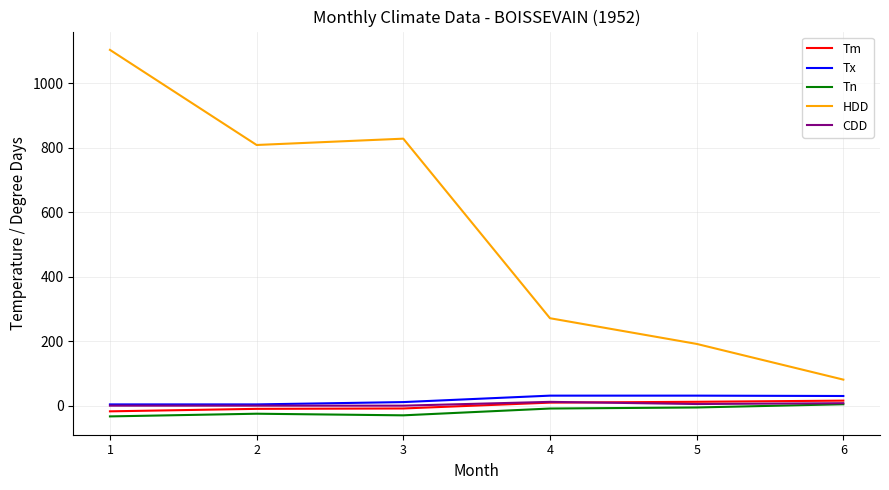

Between 1 and 5, which series saw the biggest shift?

HDD